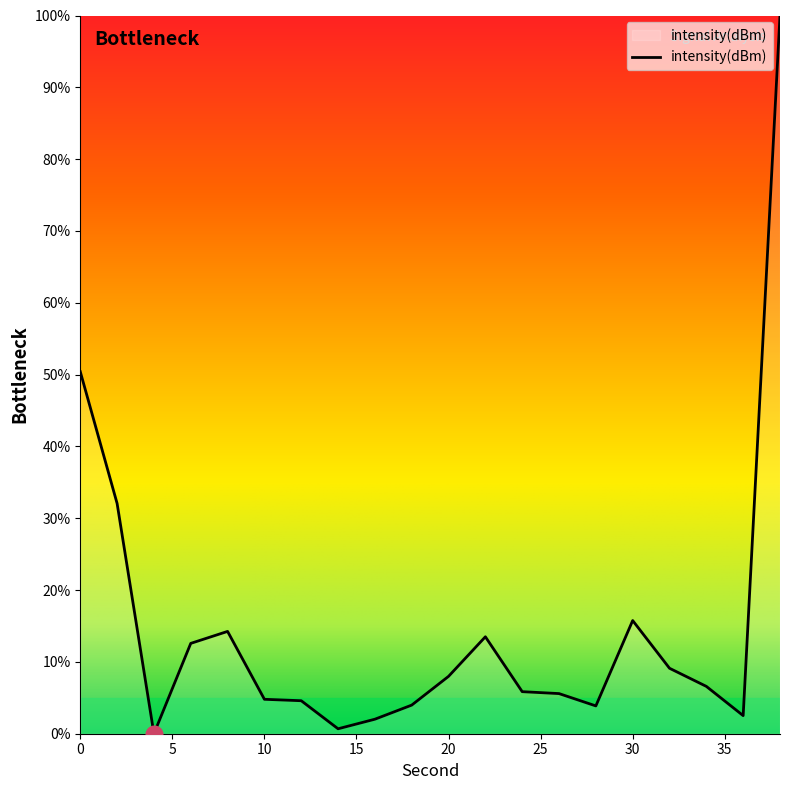

What is the maximum value shown in the chart?

100.0